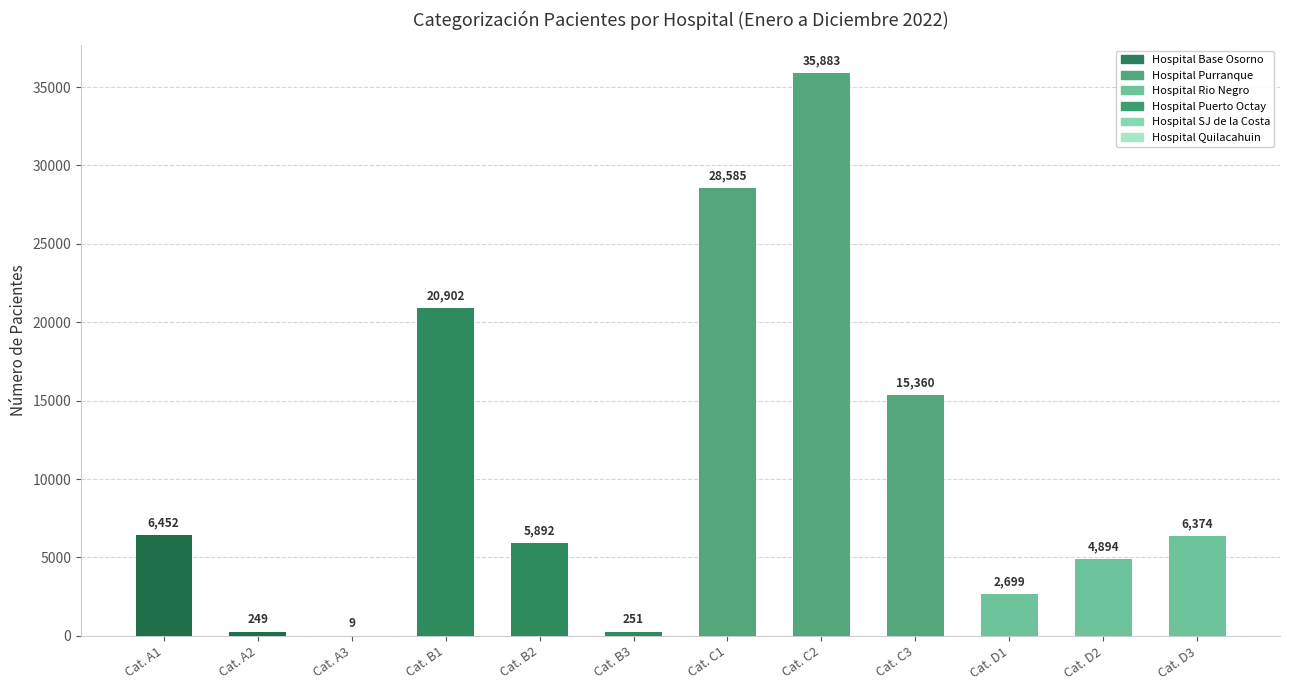

How many distinct data groups are displayed?

1